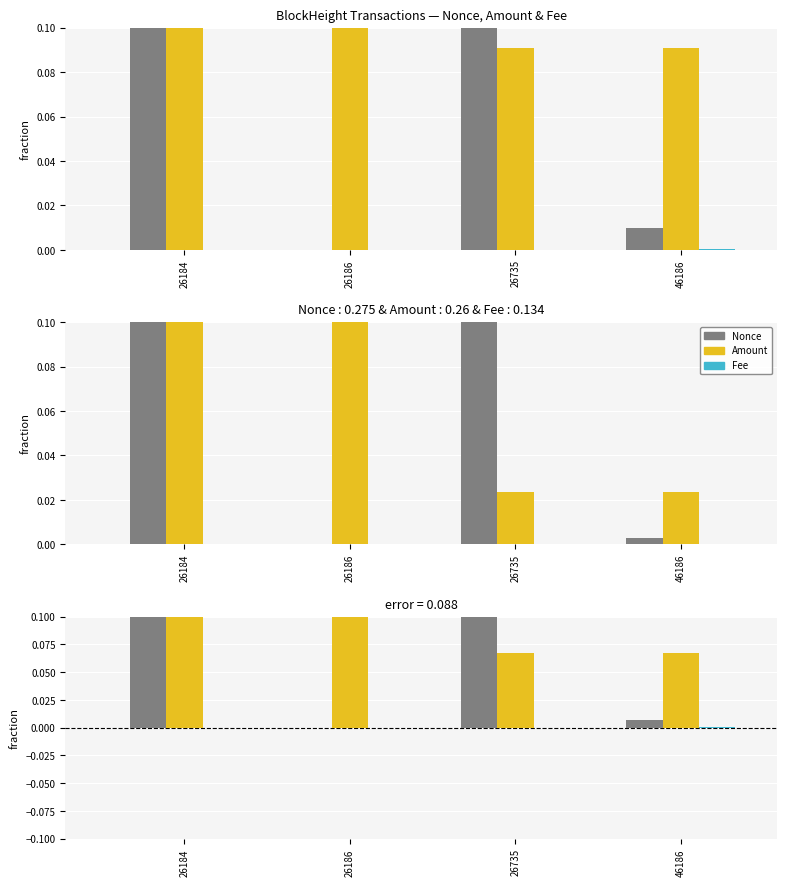

At how many categories does at least one series exceed 0?

4